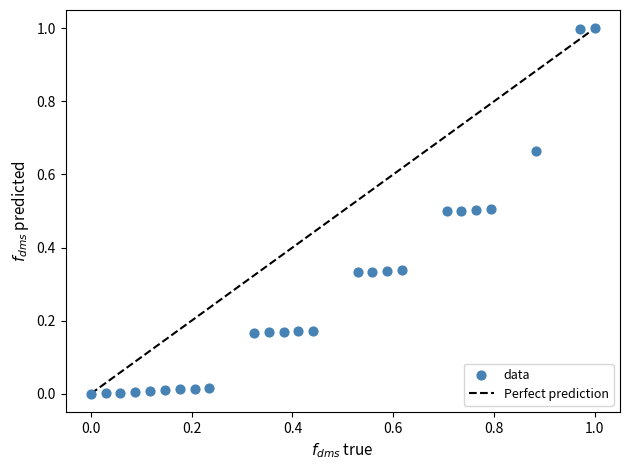

What is the range of X values (max minus min)?

1.0